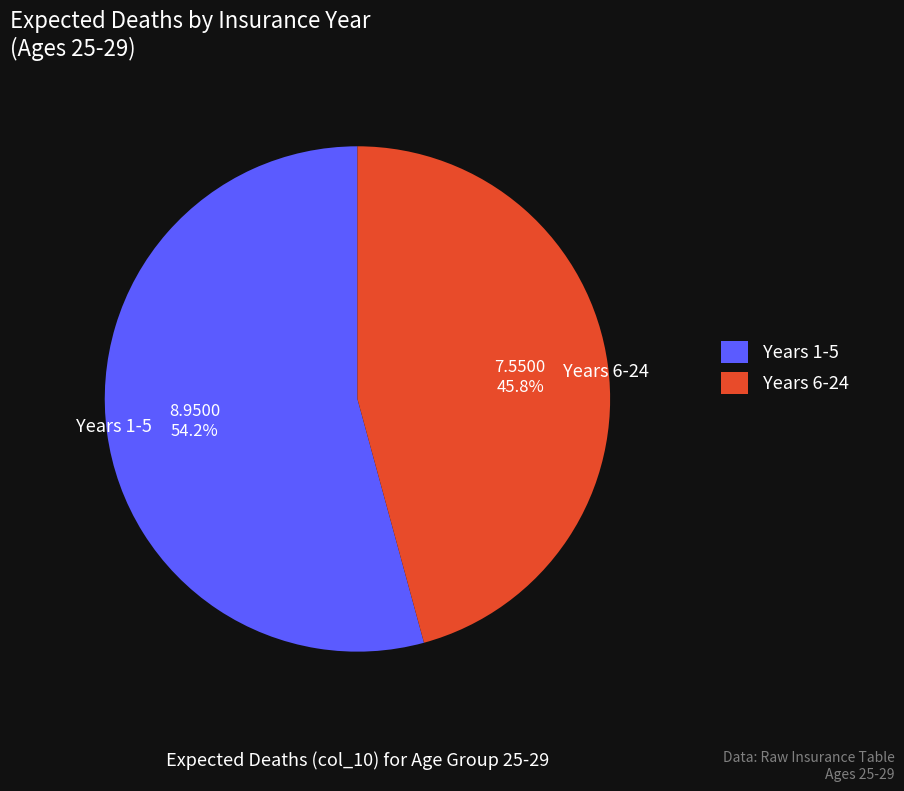

How many segments does this pie chart have?

2